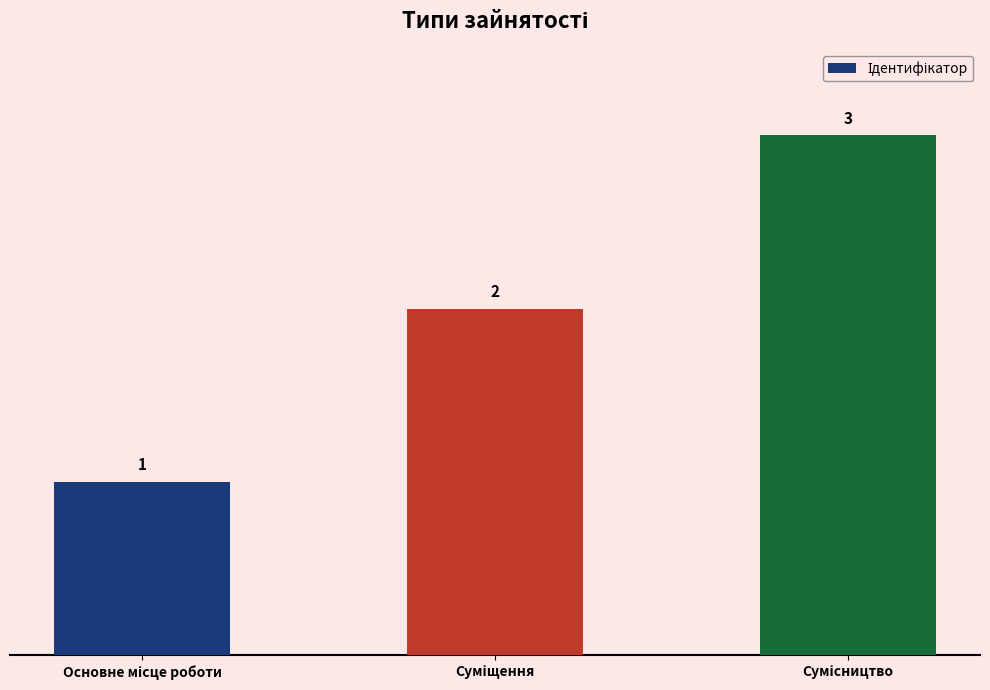

What is the maximum value shown in the chart?

3